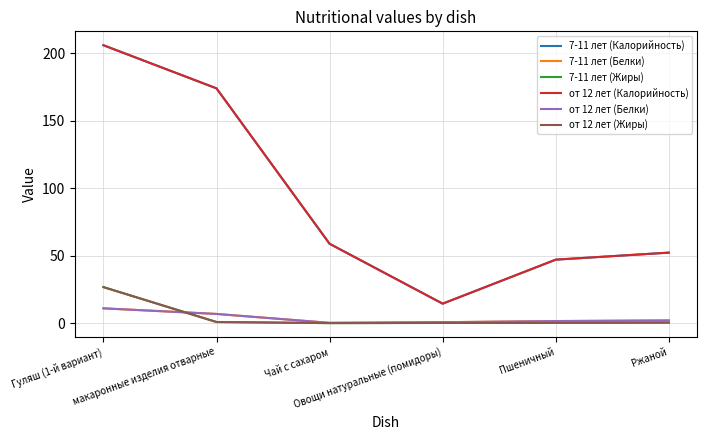

How many lines are shown in the chart?

6